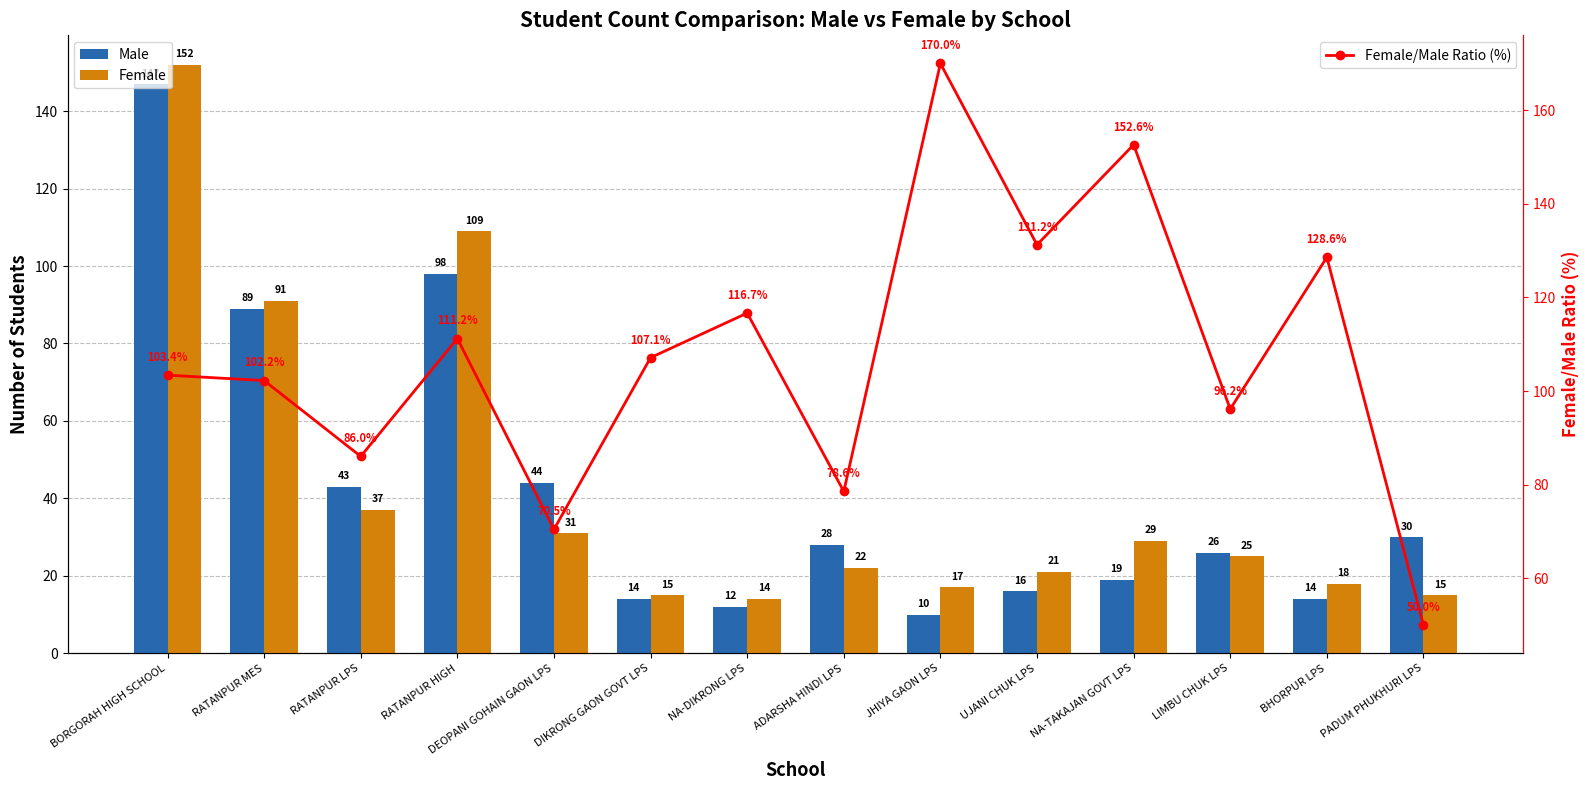

What is the sum of the Male values at LIMBU CHUK LPS and RATANPUR MES?

115.0